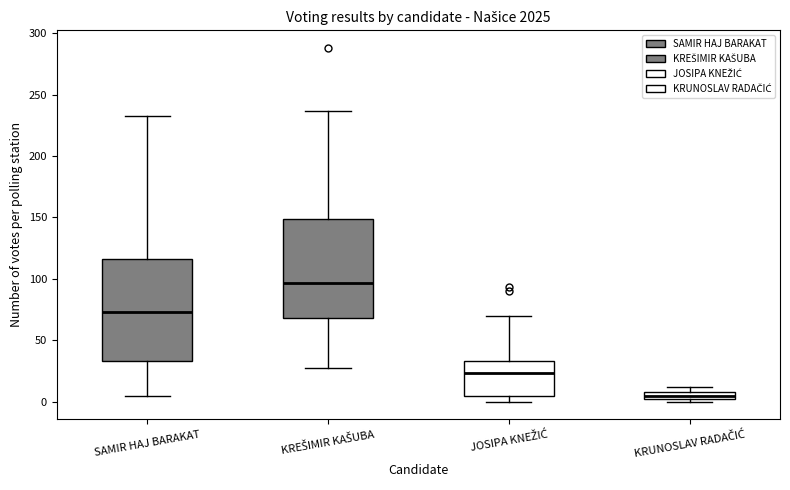

Which box's median line is the lowest?

KRUNOSLAV RADAČIĆ